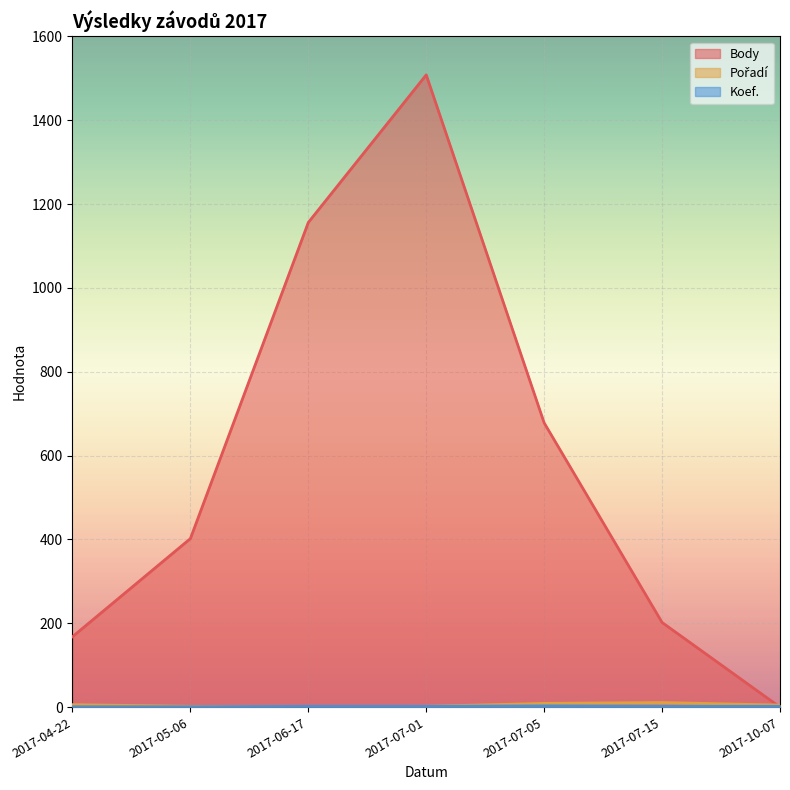

What position from the left is 2017-07-05?

5